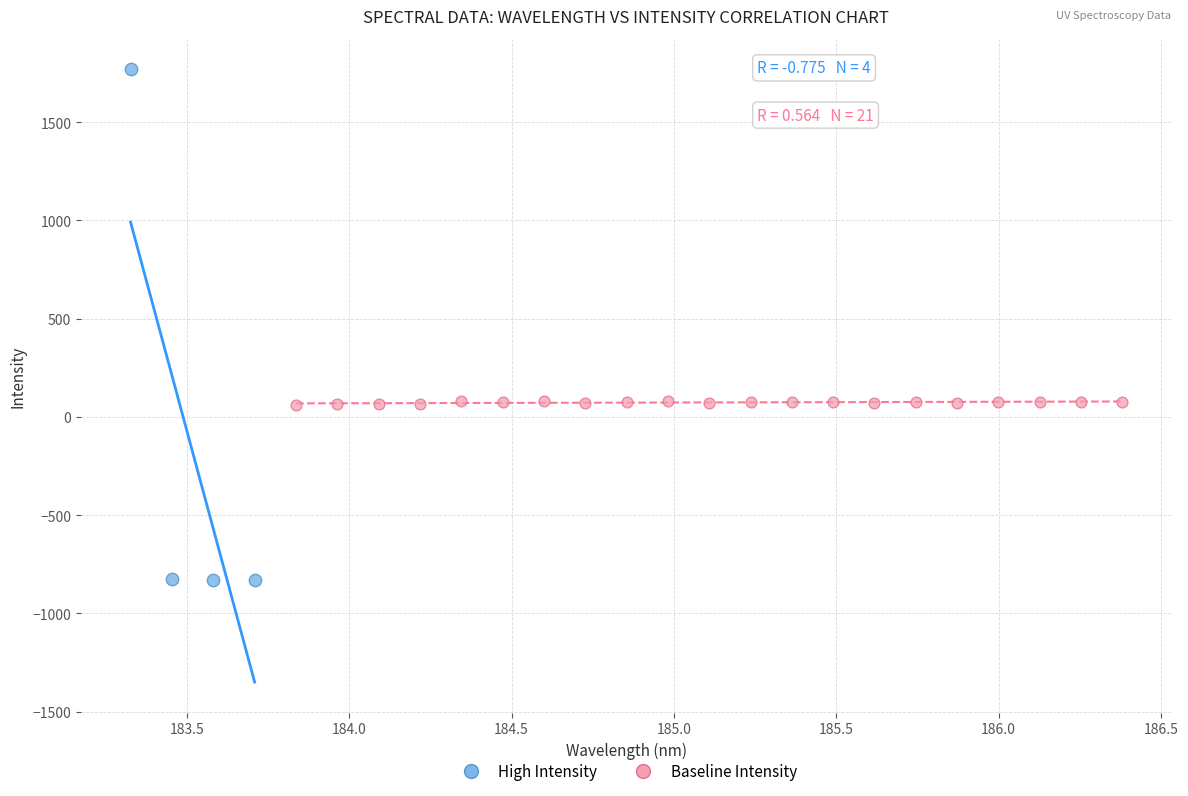

Which series has the largest Y range (max minus min)?

High Intensity